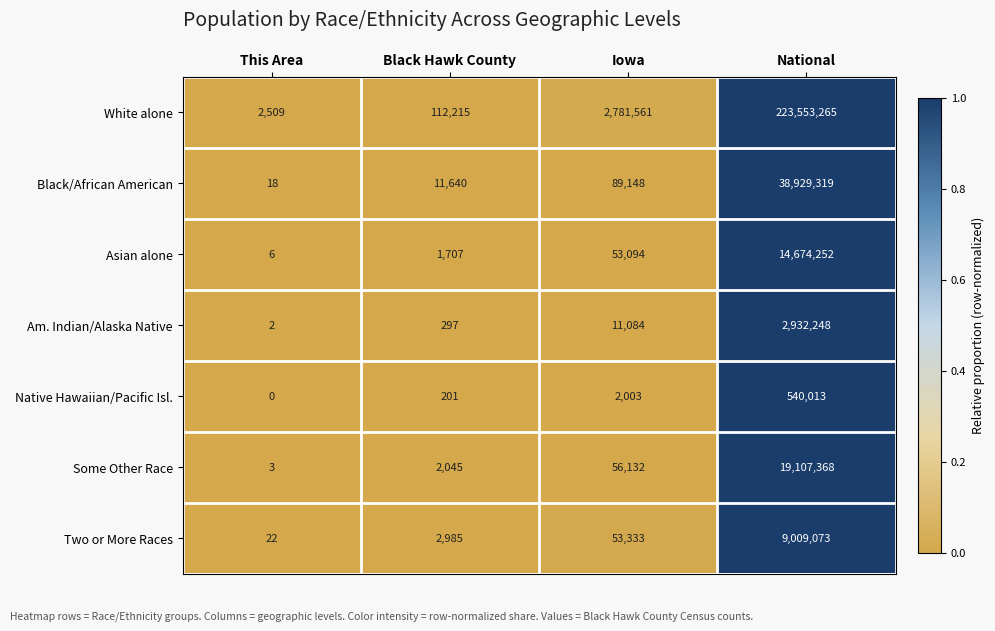

The value of Asian alone at Black Hawk County is 1148. True or false?

False